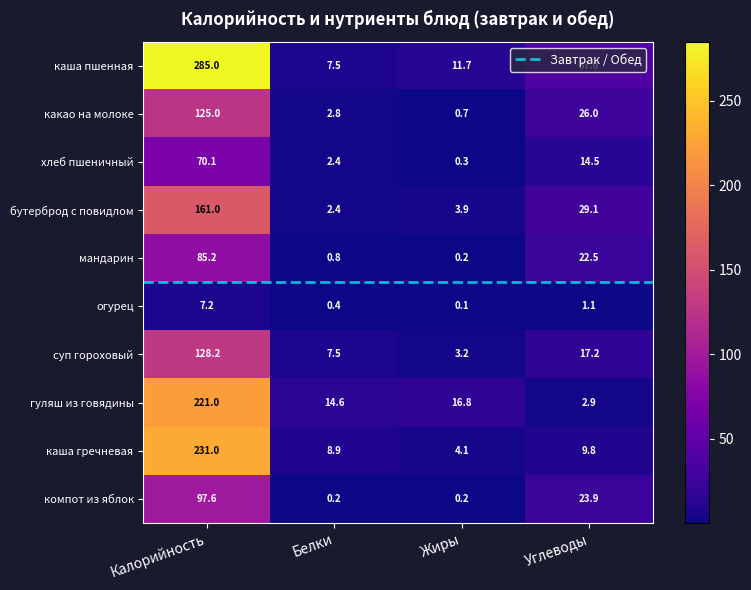

Which series has the largest range (max minus min)?

каша пшенная